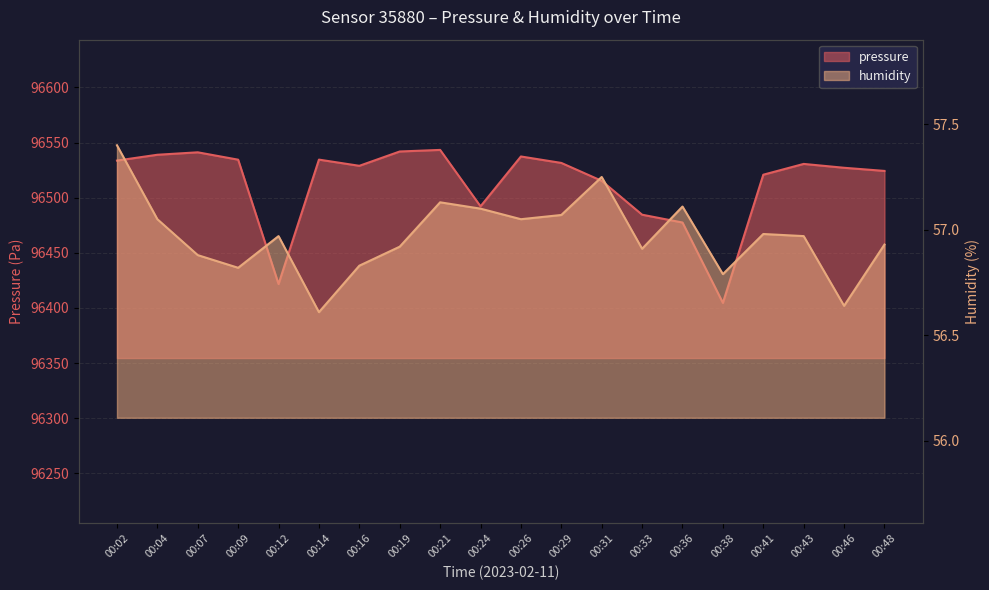

The value of humidity at 00:46 is 56.6. True or false?

True